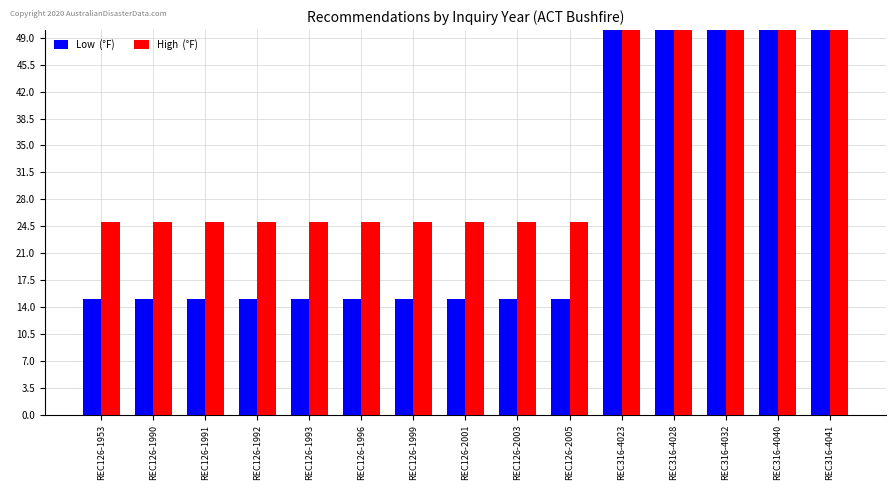

What is the value of the High  (°F) bar at the 4th from the left?

25